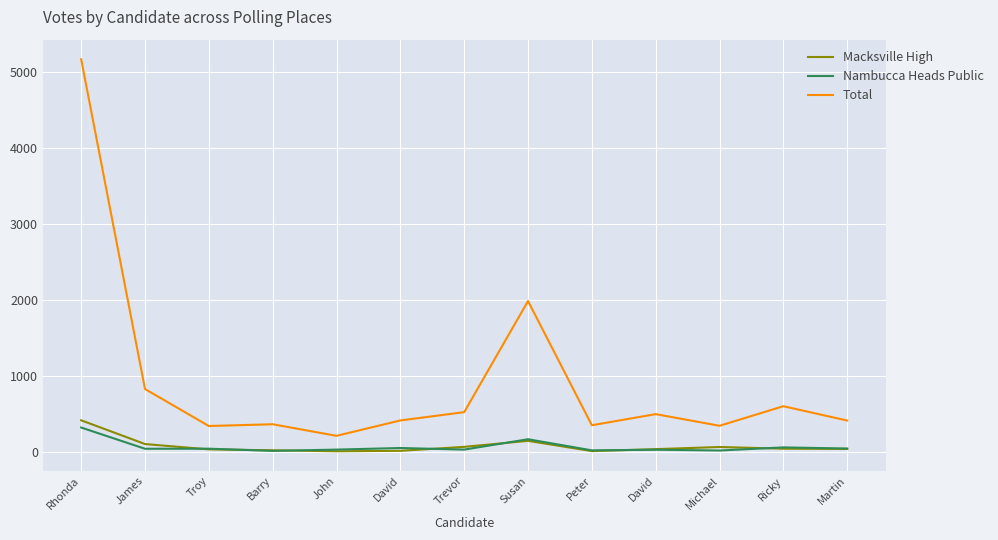

Does the chart have visible grid lines?

Yes